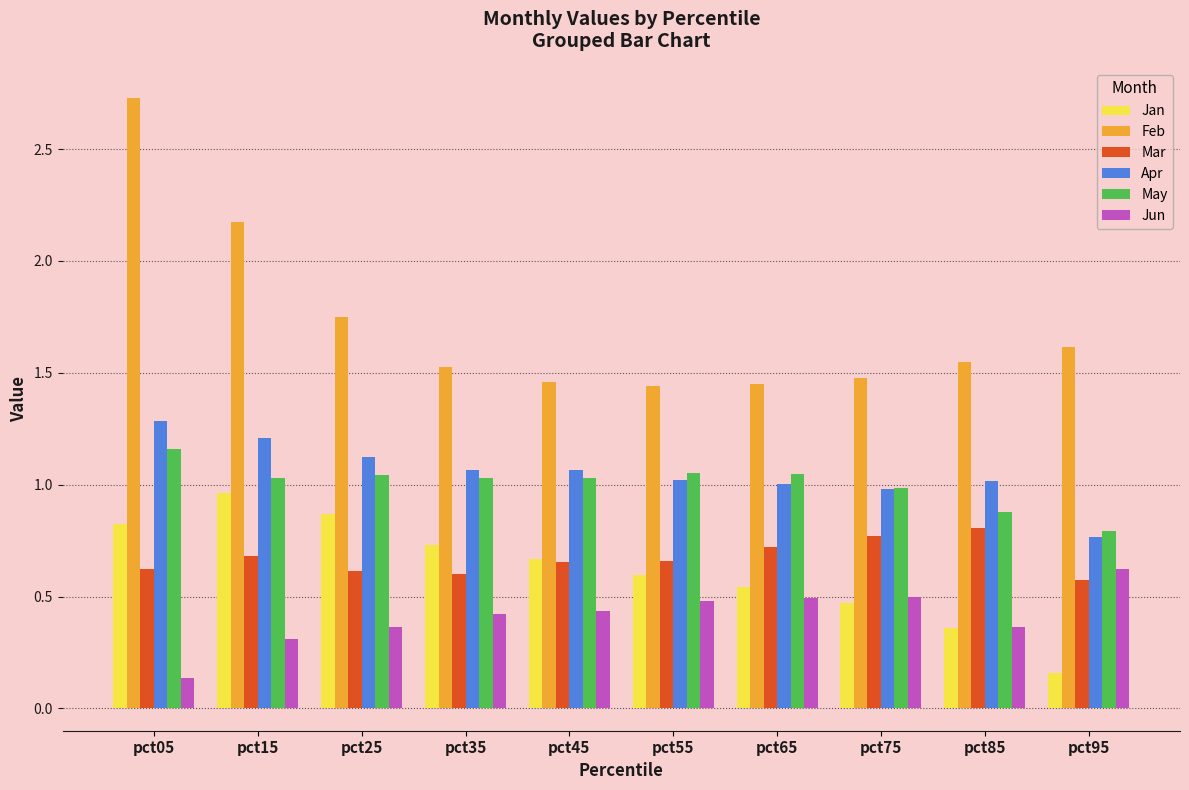

What is the sum of all Jun values?

4.1